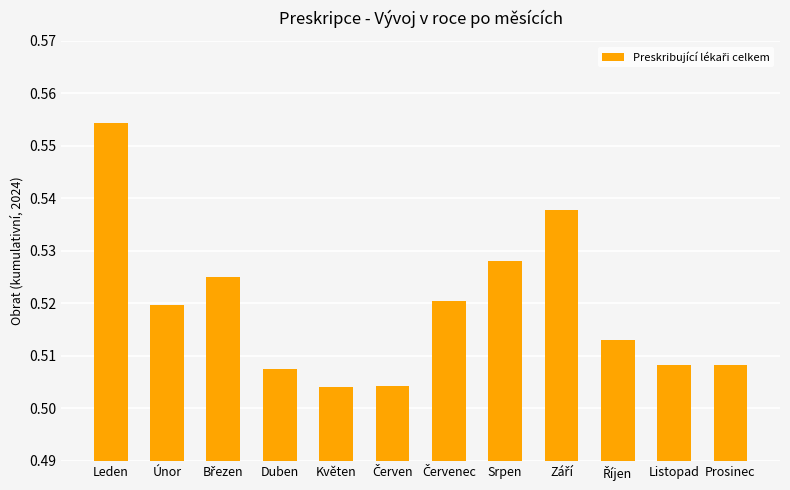

What is the difference between the maximum and minimum values?

0.1